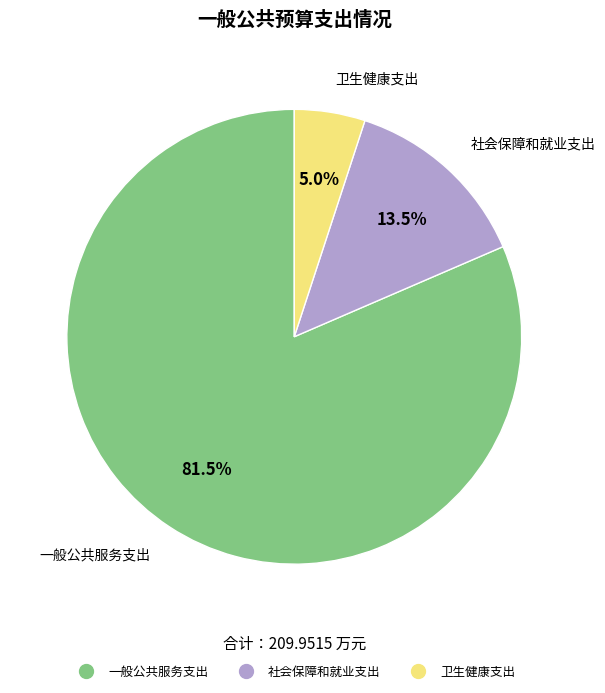

Is there any slice that represents more than half of the pie?

Yes